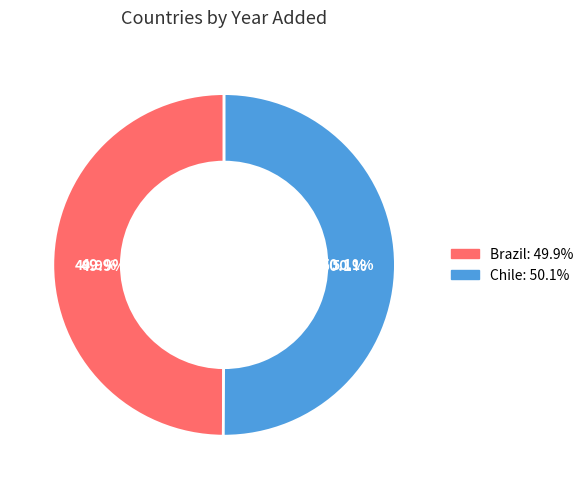

How many slices are in this pie chart?

2